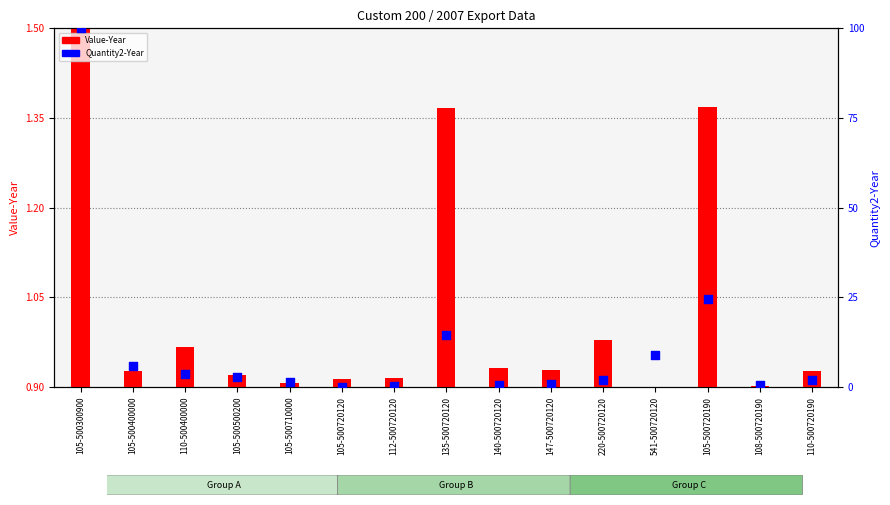

Which series reaches the minimum Y coordinate?

Quantity2-Year